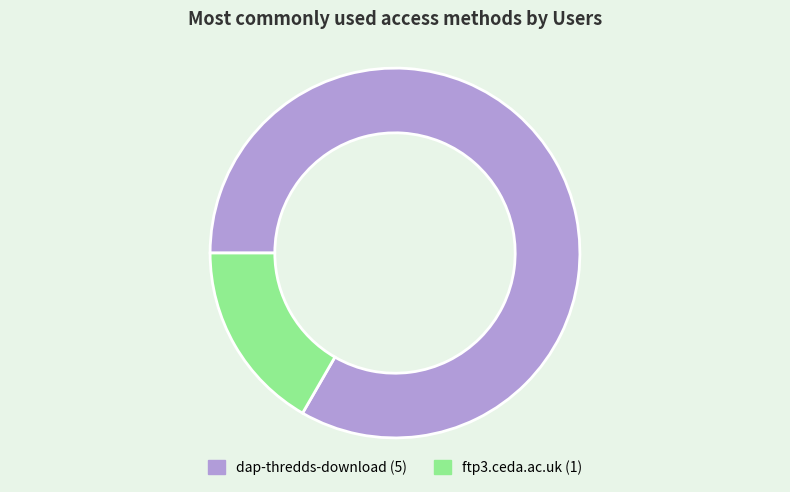

Which has a higher value, ftp3.ceda.ac.uk or dap-thredds-download?

dap-thredds-download